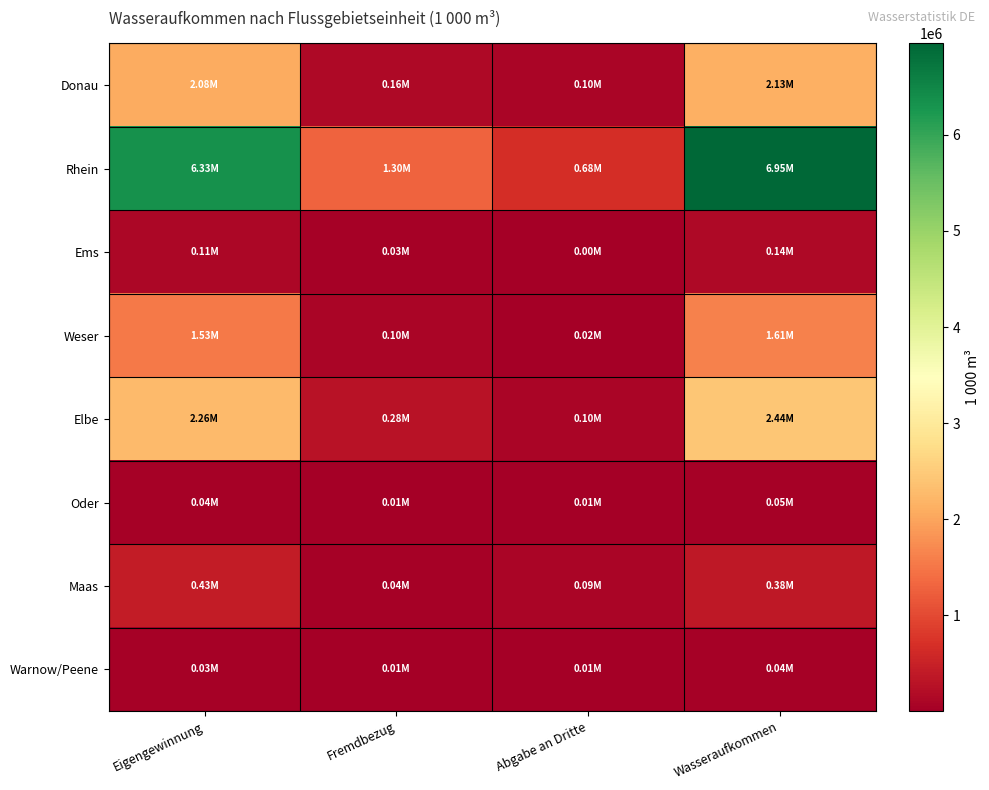

What is the greatest value displayed?

6952423.6